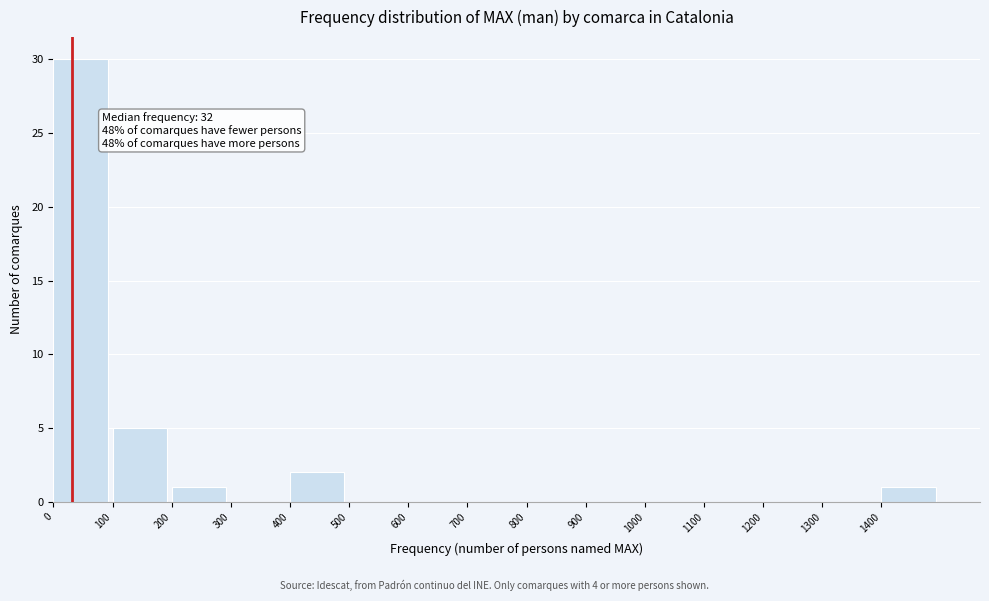

Which range on the x-axis has the tallest bar?

0 to 100